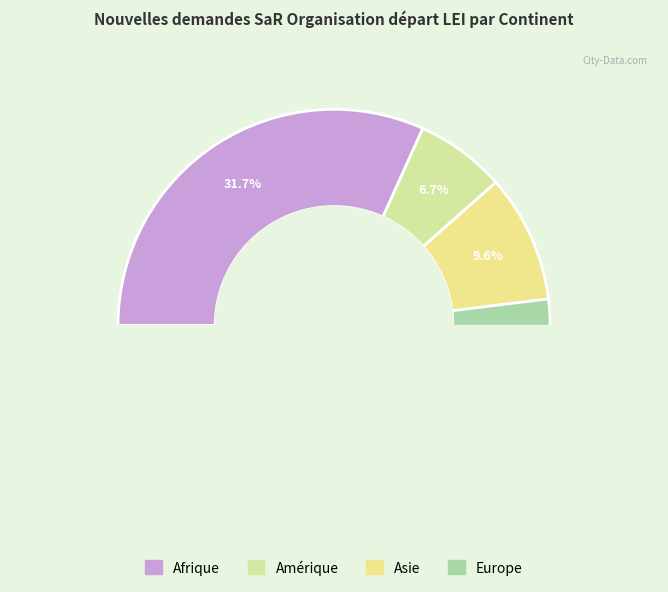

Combined, do Amérique and Asie account for over 50%?

No